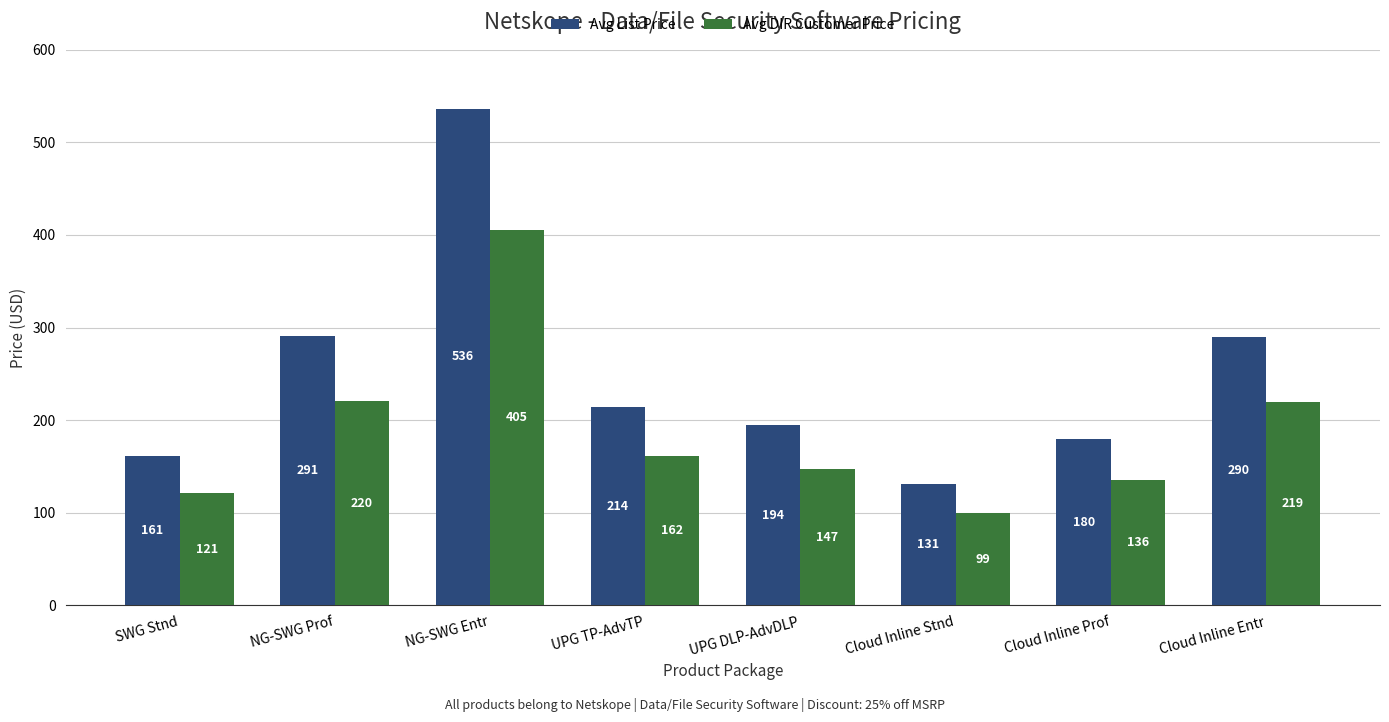

What is the greatest value displayed?

536.4